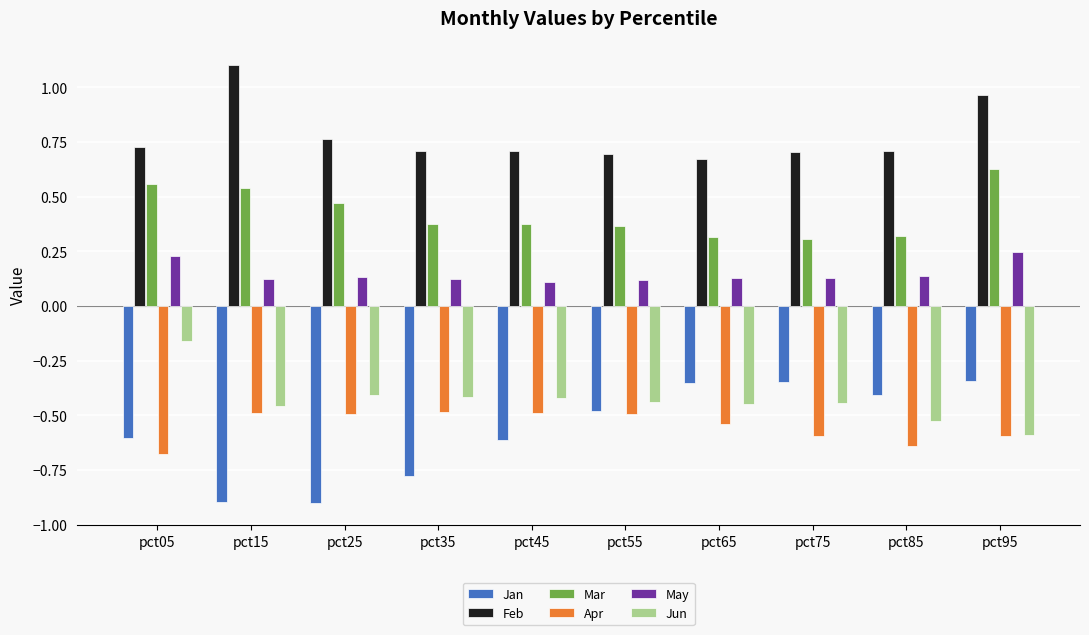

Is it true that Apr equals -0.2 at pct75?

False